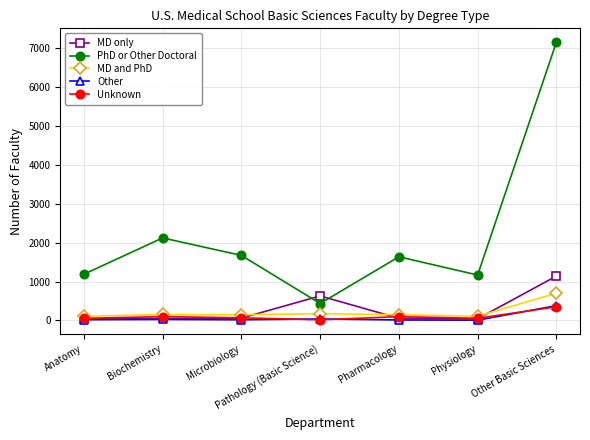

True or false: PhD or Other Doctoral has more than 1 interior local peaks.

True